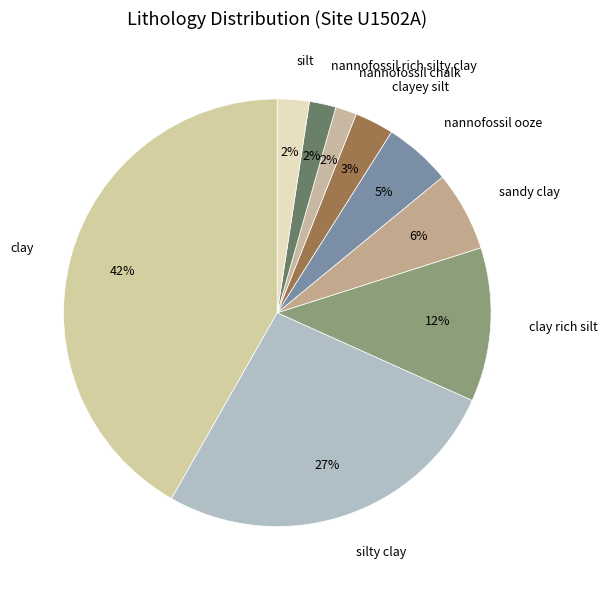

Do nannofossil chalk and nannofossil ooze together represent more than half of the pie?

No